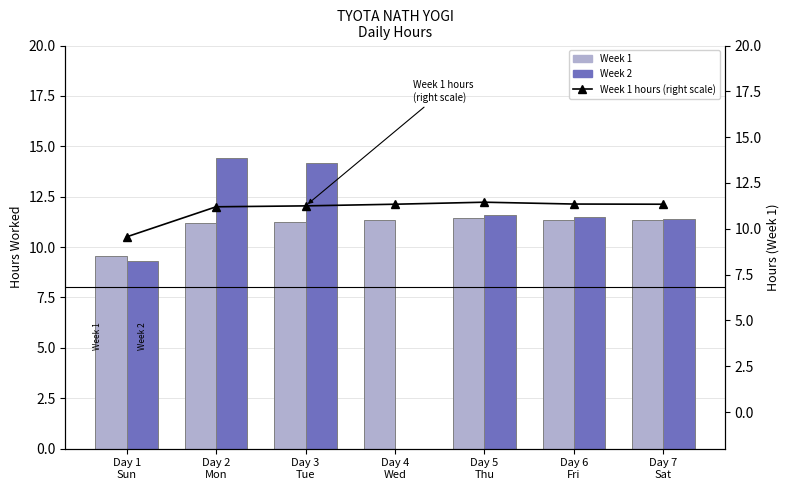

Which category has the highest value across all series?

Day 2
Mon